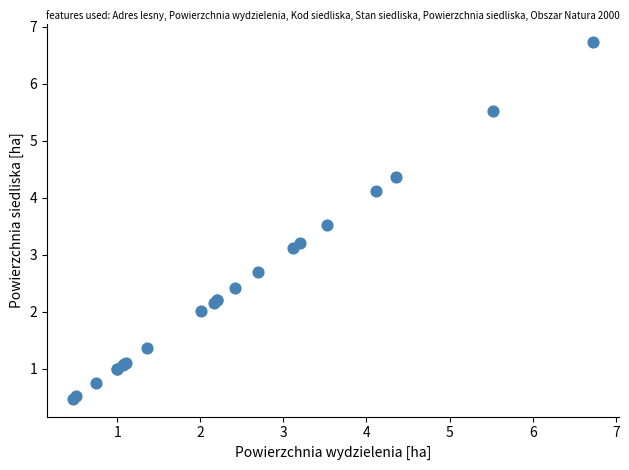

What Y value in the scatter plot is closest to 3?

3.1